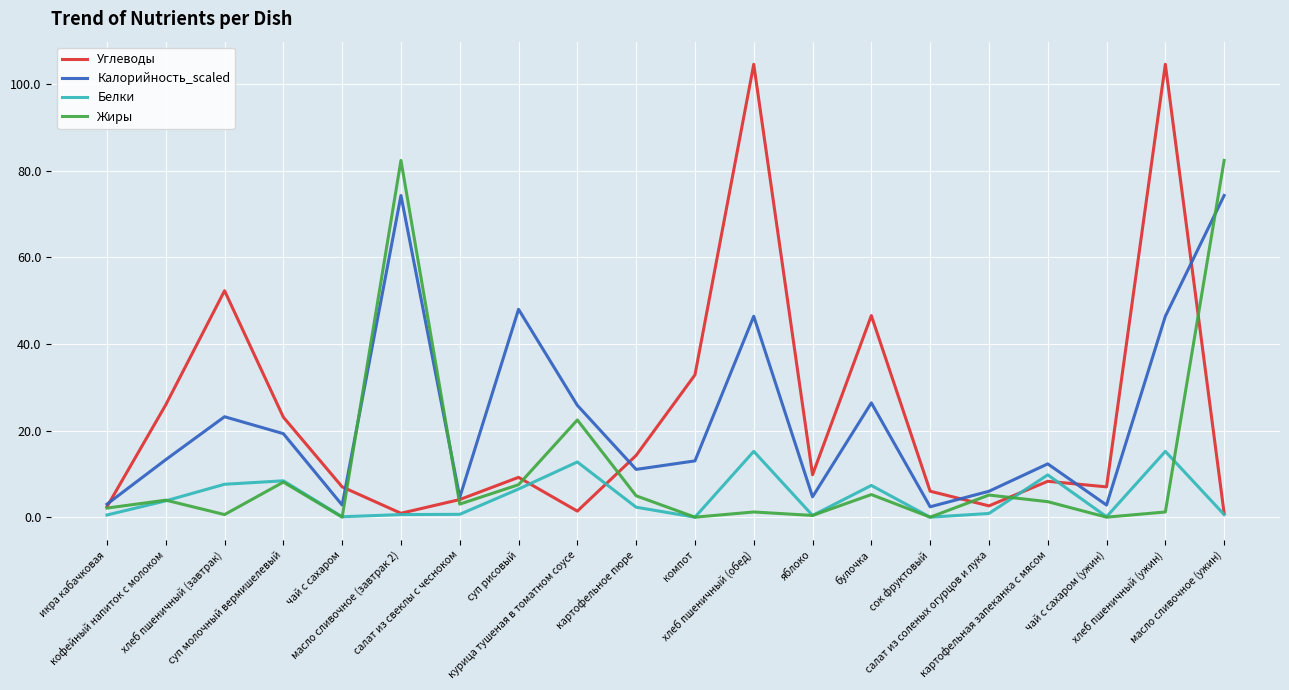

Which series has the largest range (max minus min)?

Углеводы